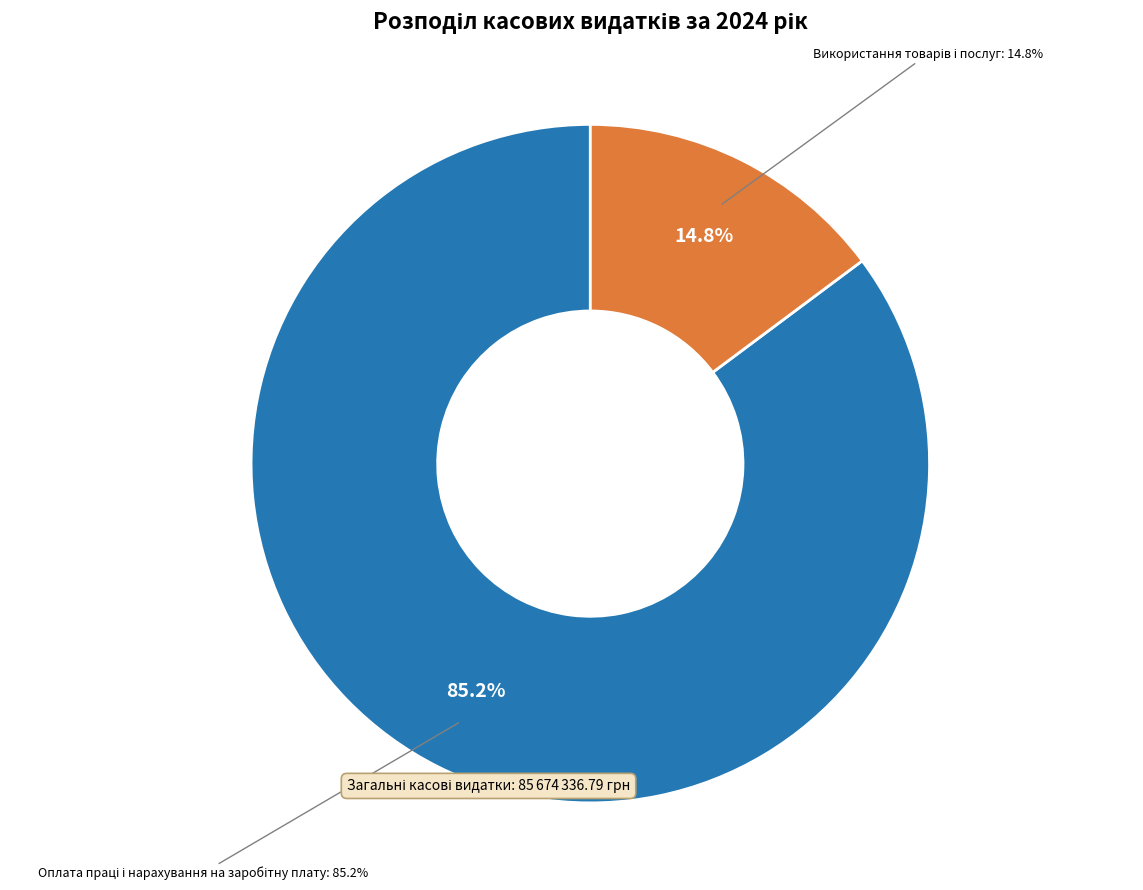

To the nearest percent, what percentage of the pie is Видатки та надання кредитів - усього?

50%